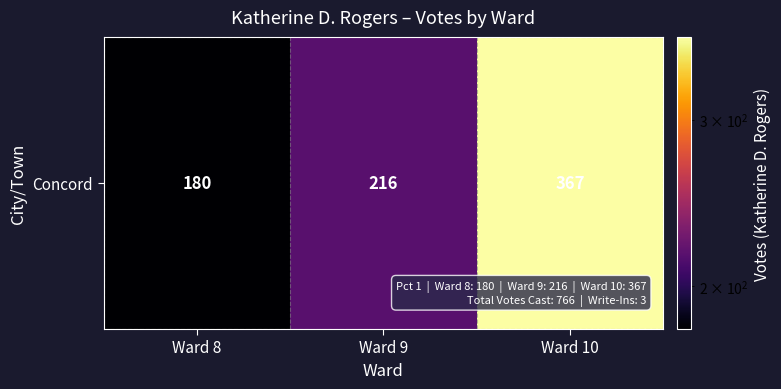

Reading left to right, transcribe all the data shown in this chart.

Ward 8=180	Ward 9=216	Ward 10=367